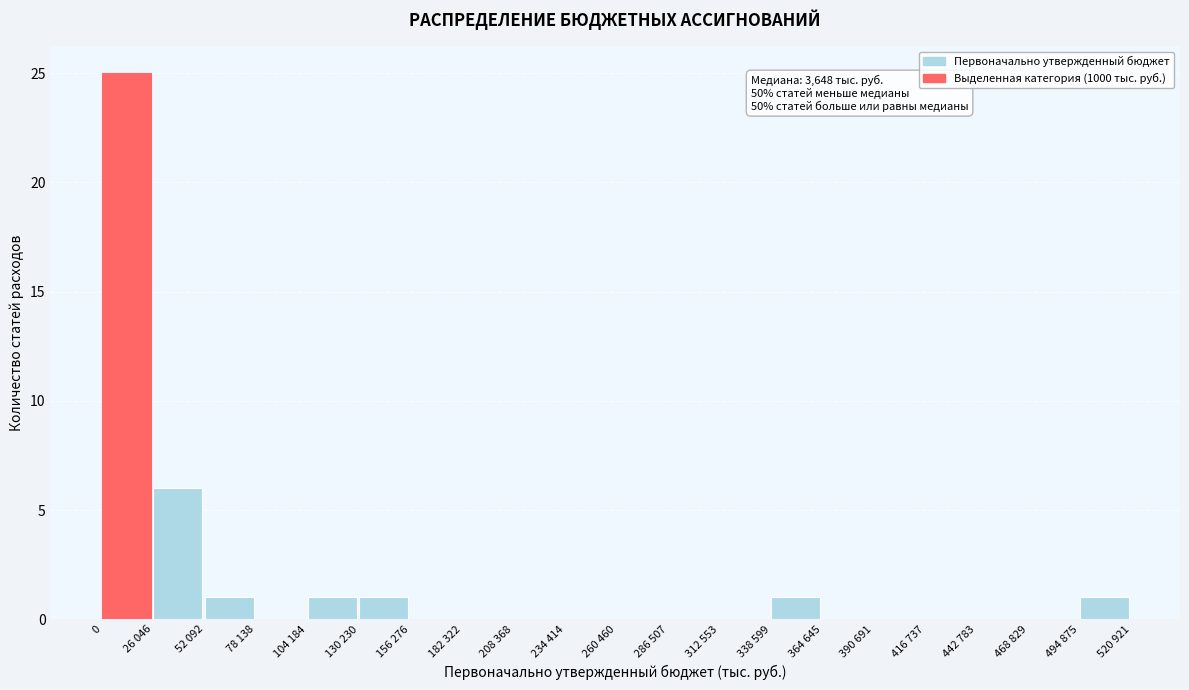

Reading right to left, extract all data points from this chart.

494 875=1	468 829=0	442 783=0	416 737=0	390 691=0	364 645=0	338 599=1	312 553=0	286 507=0	260 460=0	234 414=0	208 368=0	182 322=0	156 276=0	130 230=1	104 184=1	78 138=0	52 092=1	26 046=6	0=25